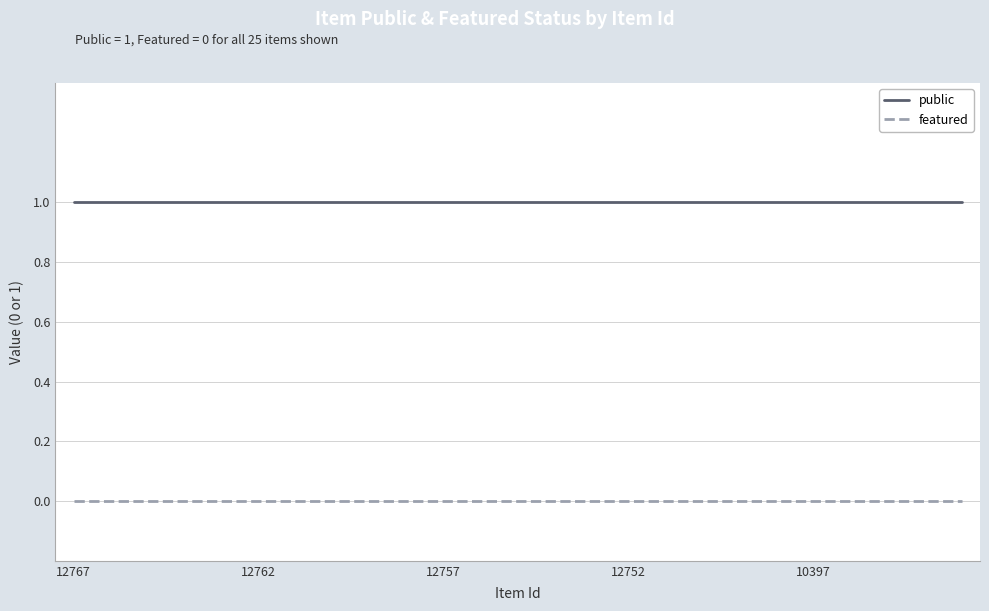

Does the chart have visible grid lines?

Yes